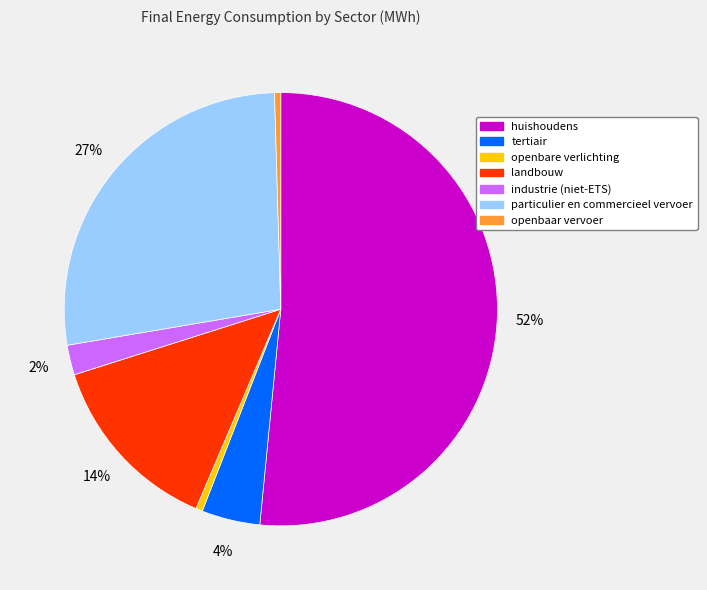

Which category has the biggest portion of the pie?

huishoudens